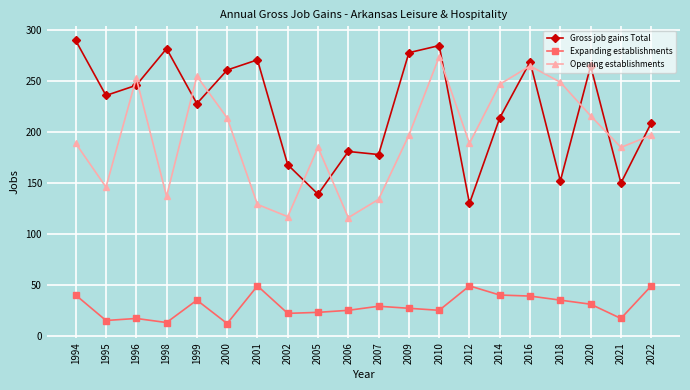

What is the total value across all series at 2022?

455